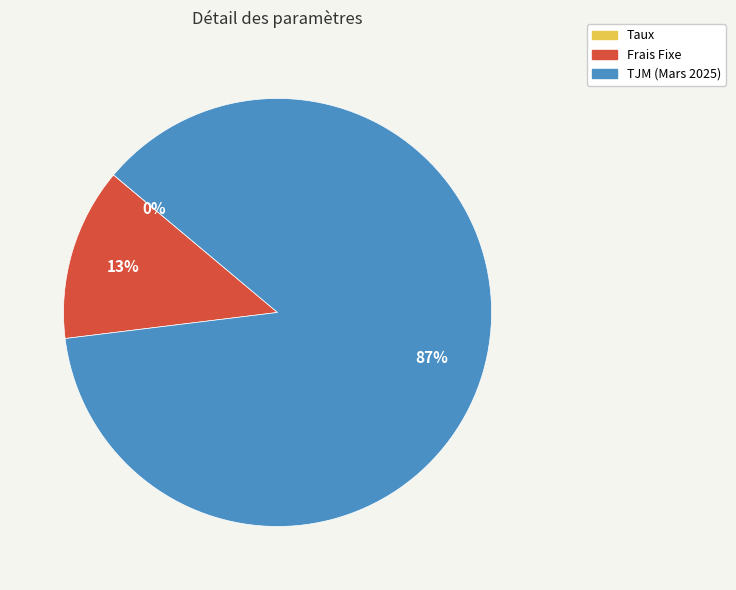

To the nearest percent, what portion does TJM (Mars 2025) represent?

87%